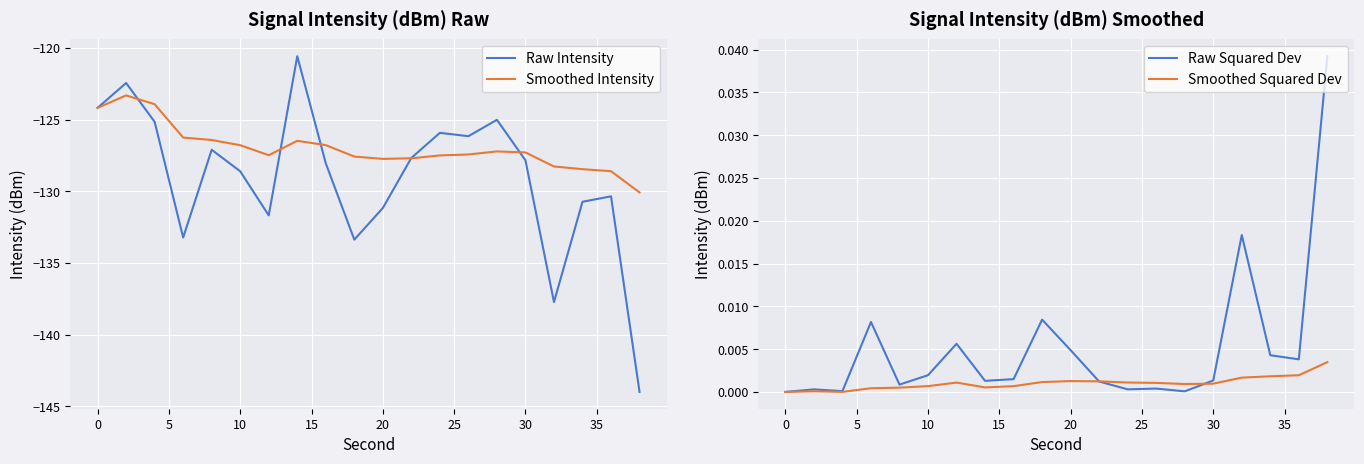

List the series in order of their peak value, highest first.

Raw Squared Dev, Smoothed Squared Dev, Raw Intensity, Smoothed Intensity